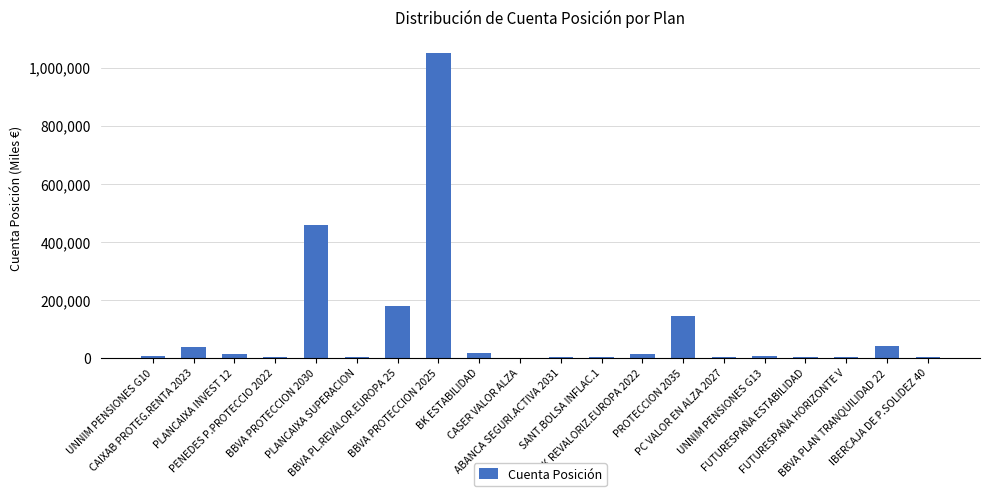

Count the number of data series in this chart.

1